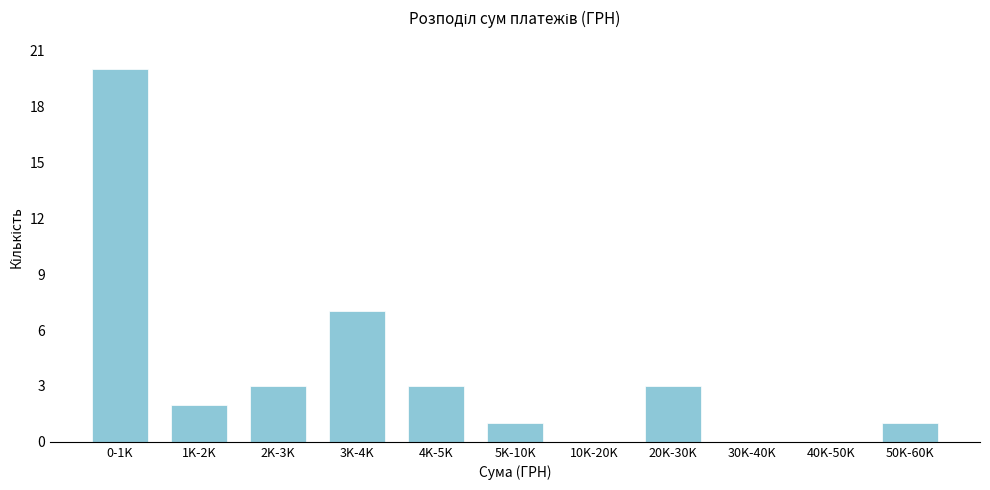

Reading left to right, what are all the values shown in this chart?

0-1K=20	1K-2K=2	2K-3K=3	3K-4K=7	4K-5K=3	5K-10K=1	10K-20K=0	20K-30K=3	30K-40K=0	40K-50K=0	50K-60K=1